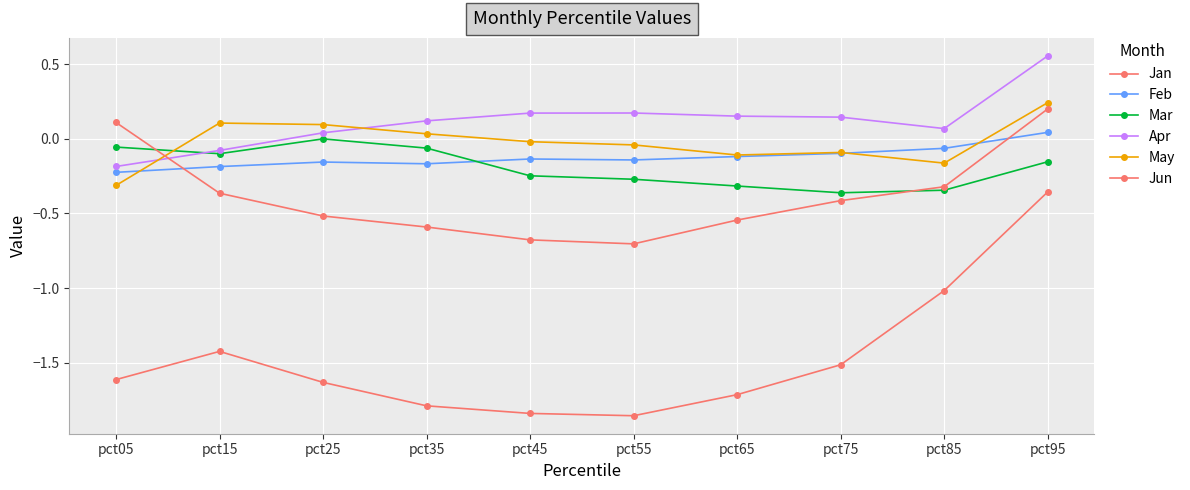

Between pct95 and pct25, which is larger?

pct95